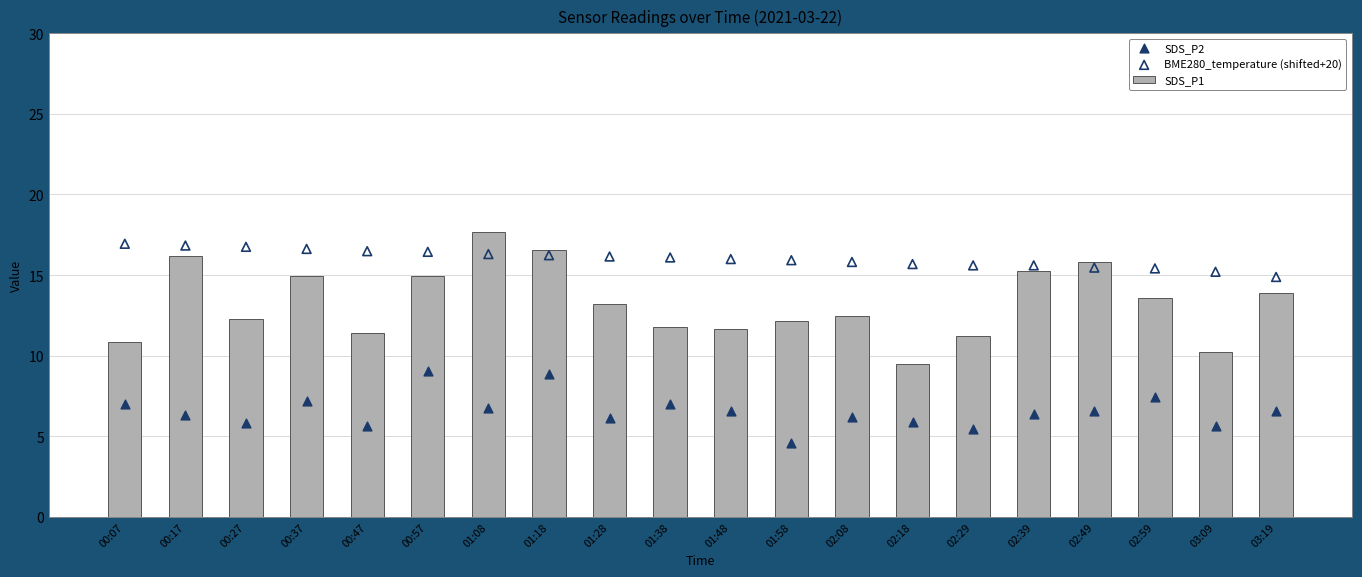

What are all the series names shown in the legend?

SDS_P1, SDS_P2, BME280_temperature (shifted+20)